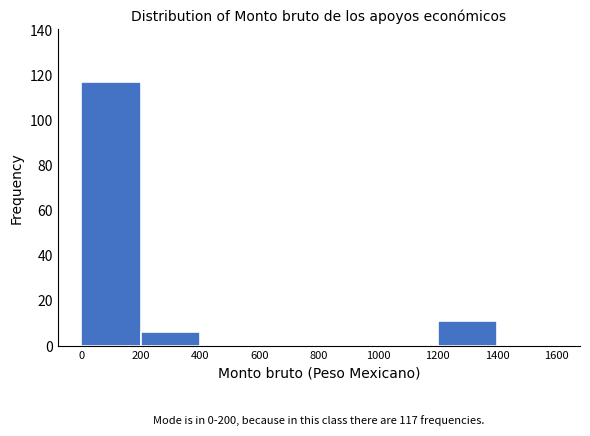

Which range on the x-axis has the tallest bar?

0 to 200